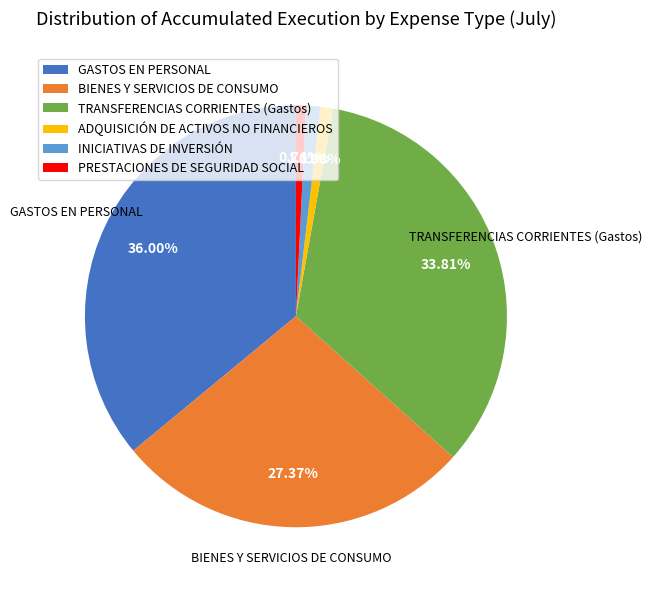

True or false: GASTOS EN PERSONAL accounts for 36% of the total.

True